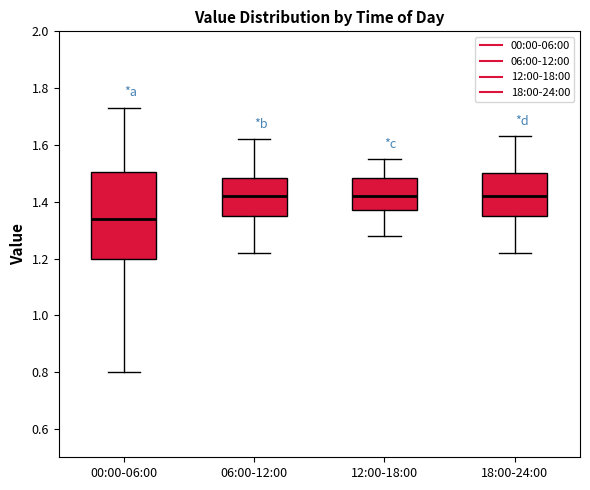

Which box's median line is the lowest?

00:00-06:00